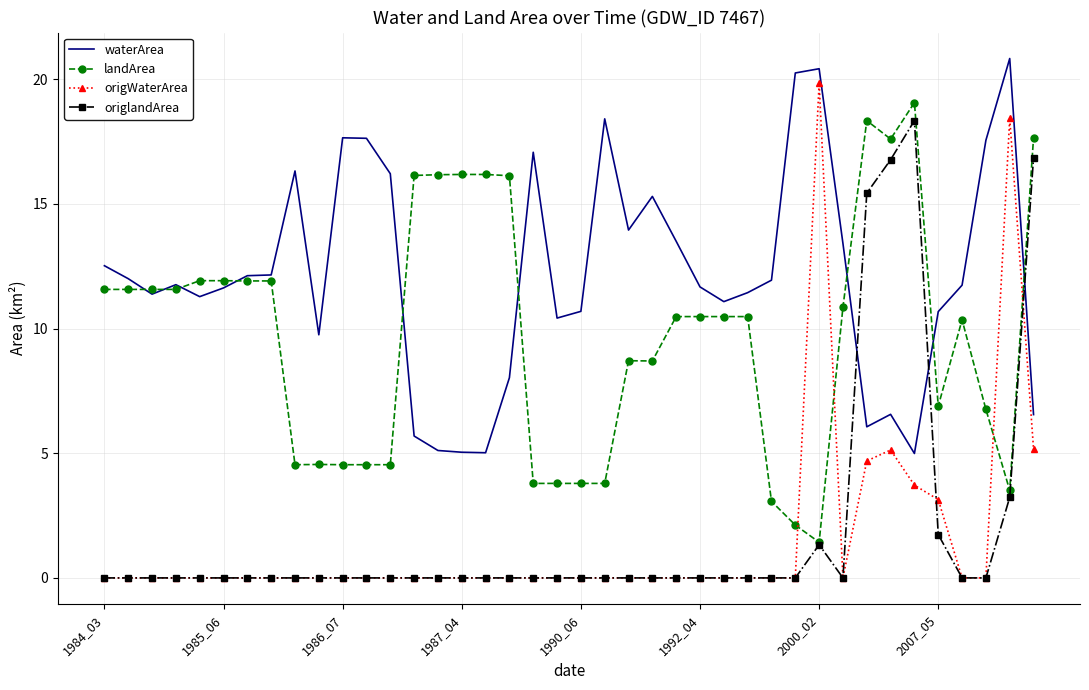

What are all the series names shown in the legend?

waterArea, landArea, origWaterArea, origlandArea